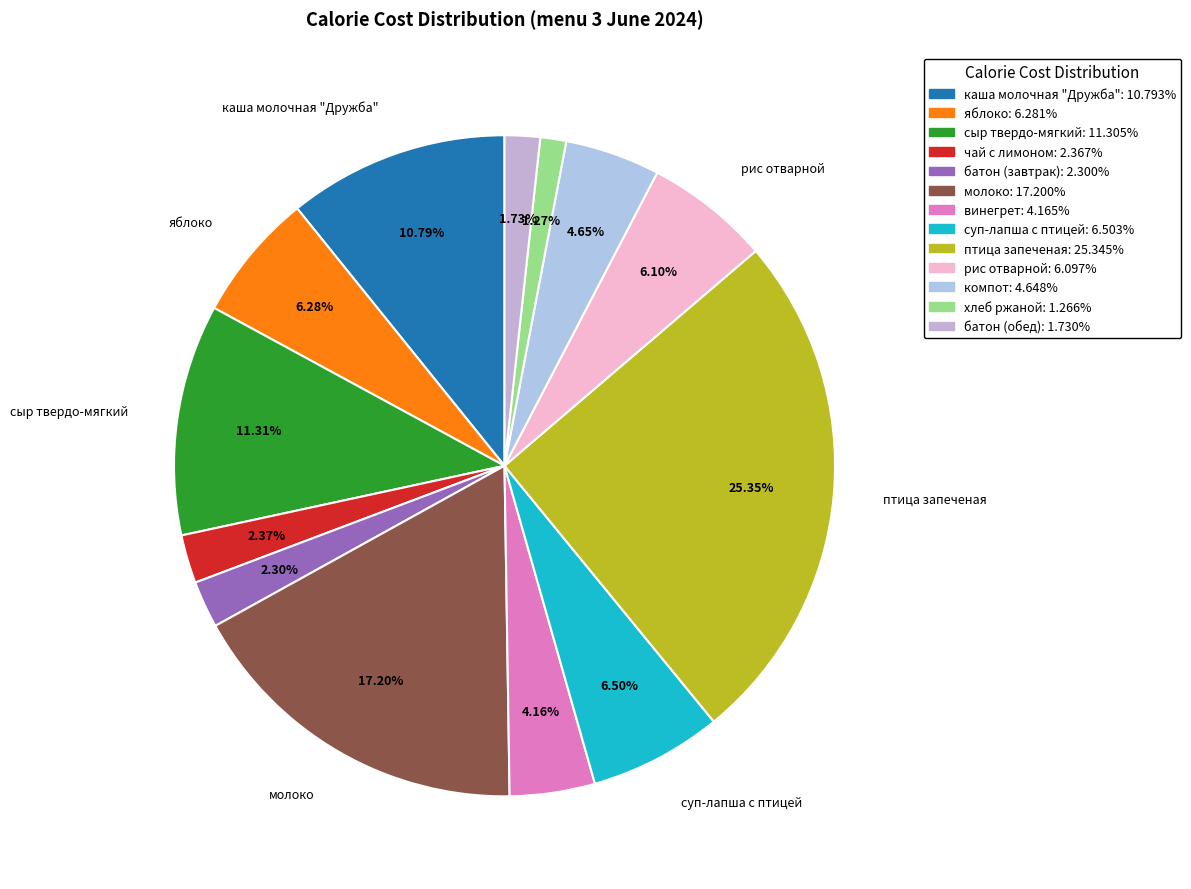

To the nearest percent, what is the average slice percentage?

8%